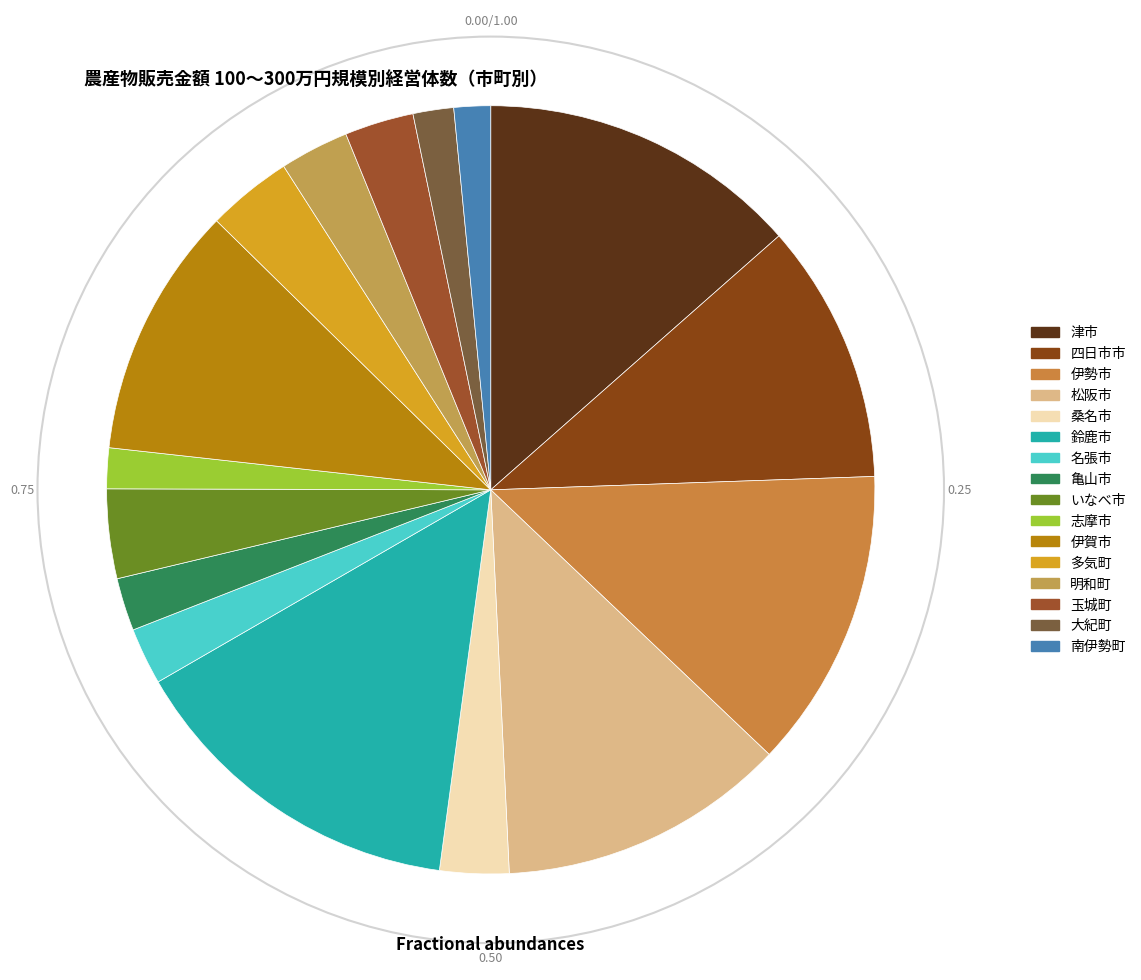

Does any single category account for the majority?

No